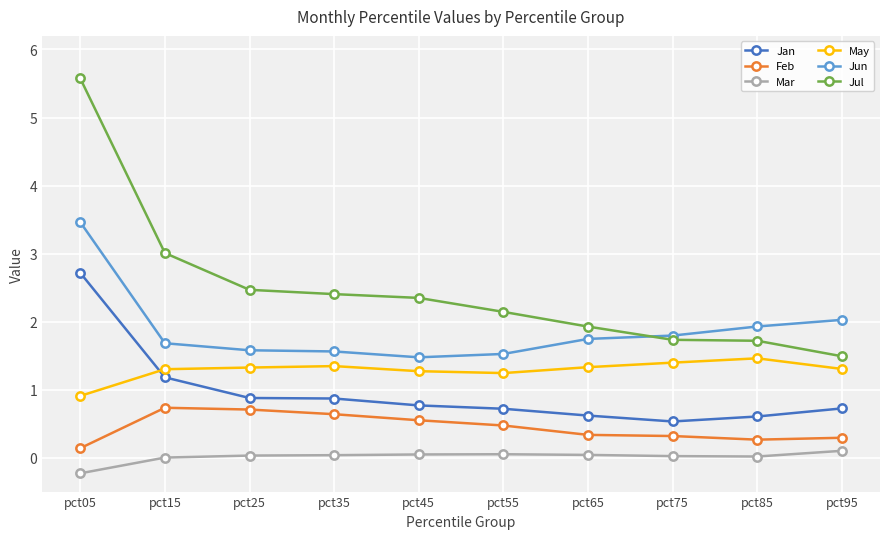

The value of Feb at pct85 is 0.3. True or false?

True